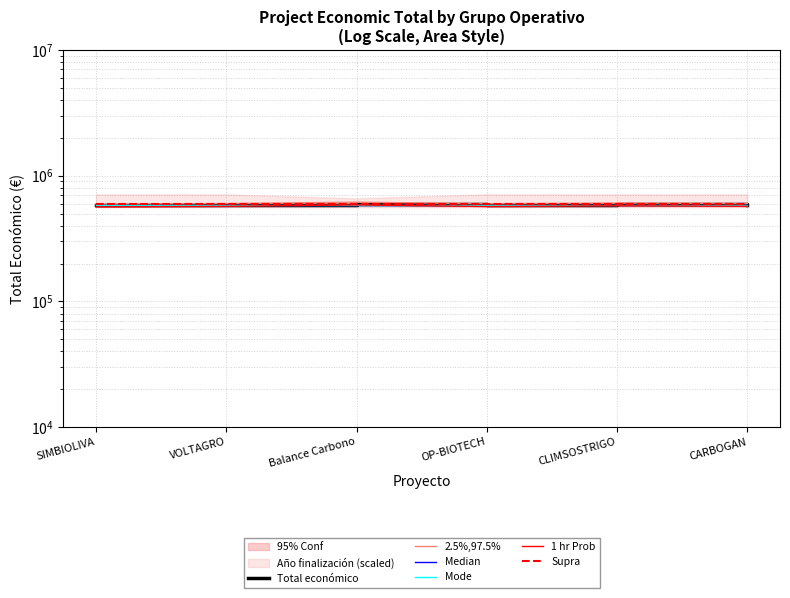

Is it true that Mode equals 579152 at OP-BIOTECH?

True